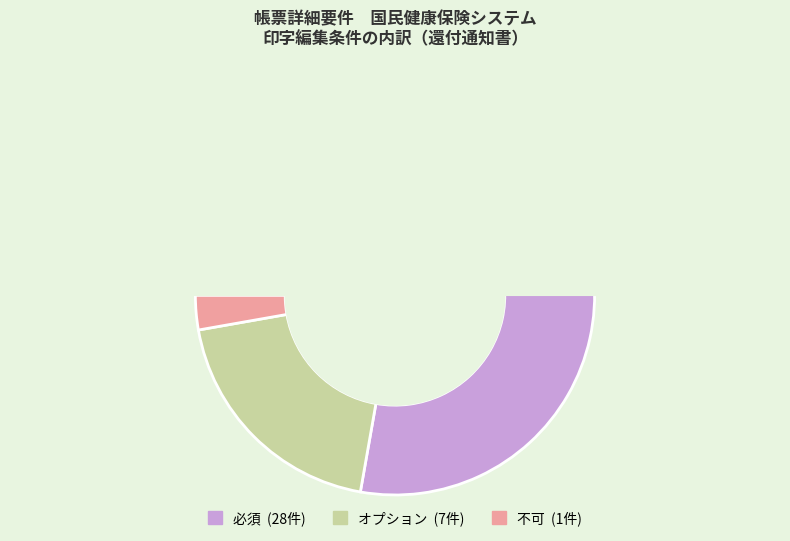

Is there any slice that represents more than half of the pie?

Yes